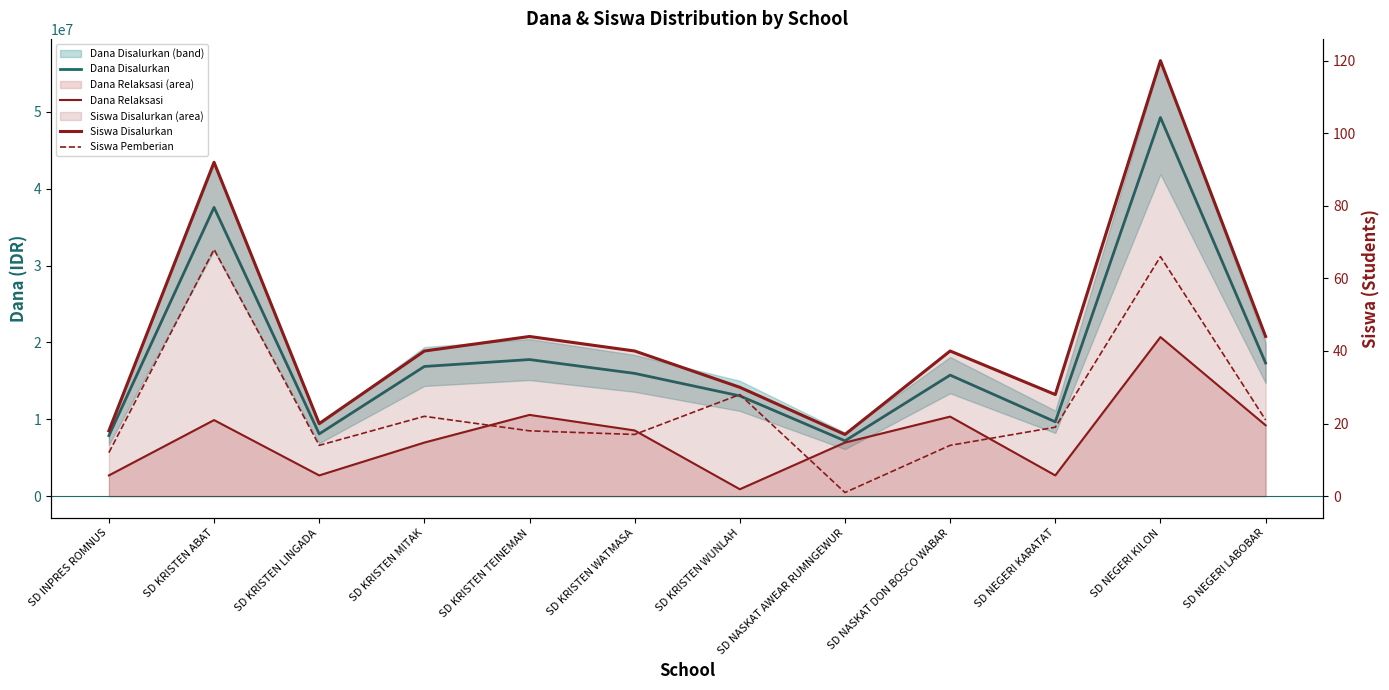

Count the number of categories in the chart.

12